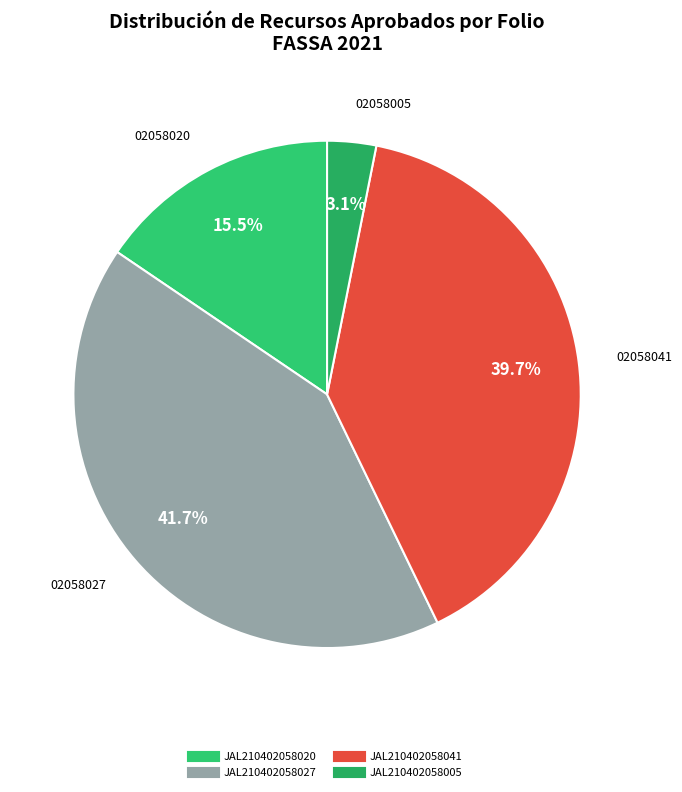

To the nearest percent, what is the difference between the JAL210402058020 and JAL210402058005 slice percentages?

12%